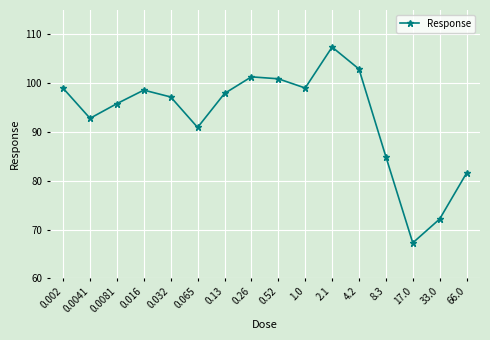

What is the label of the 14th point from the left?

17.0